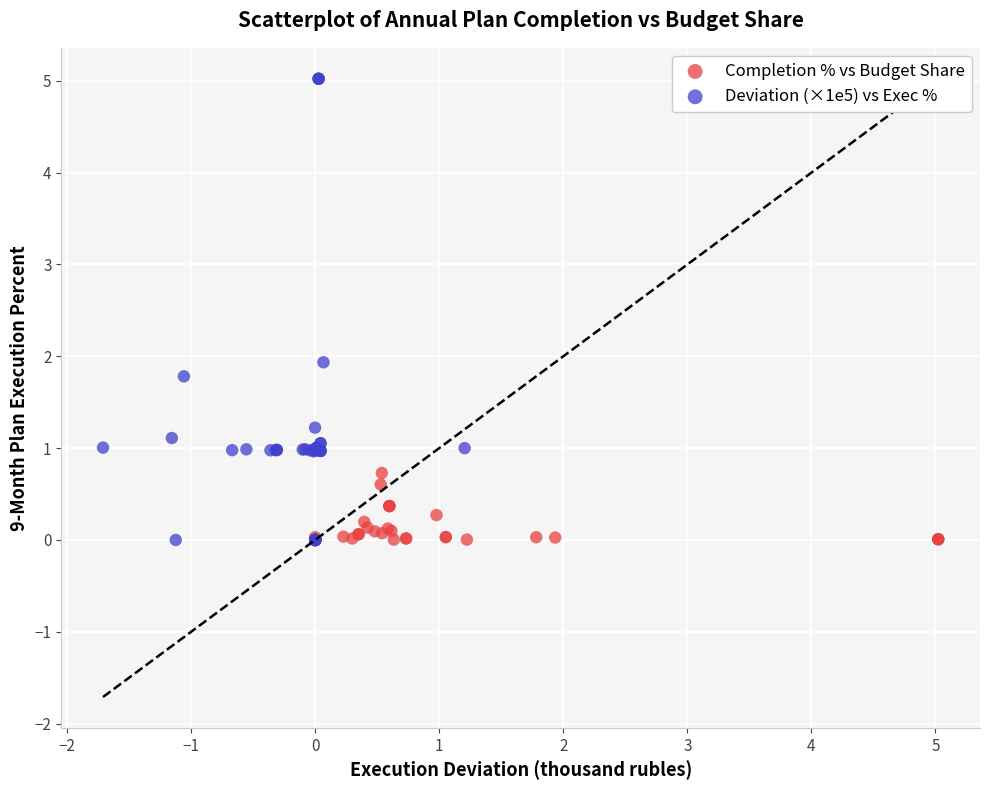

Which series contains the highest Y value?

Deviation (×1e5) vs Exec %